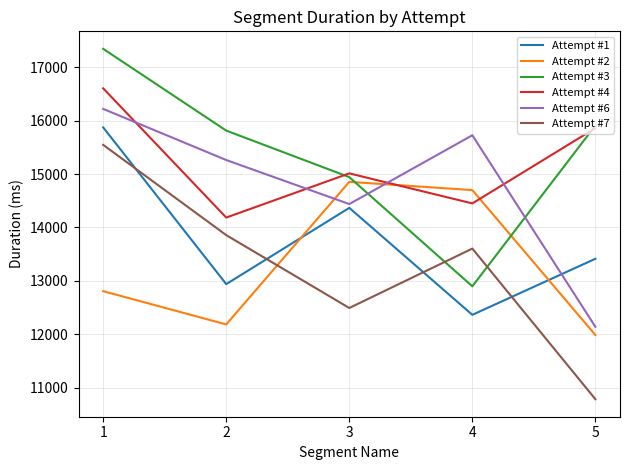

At which category is the sum across all series the highest?

1